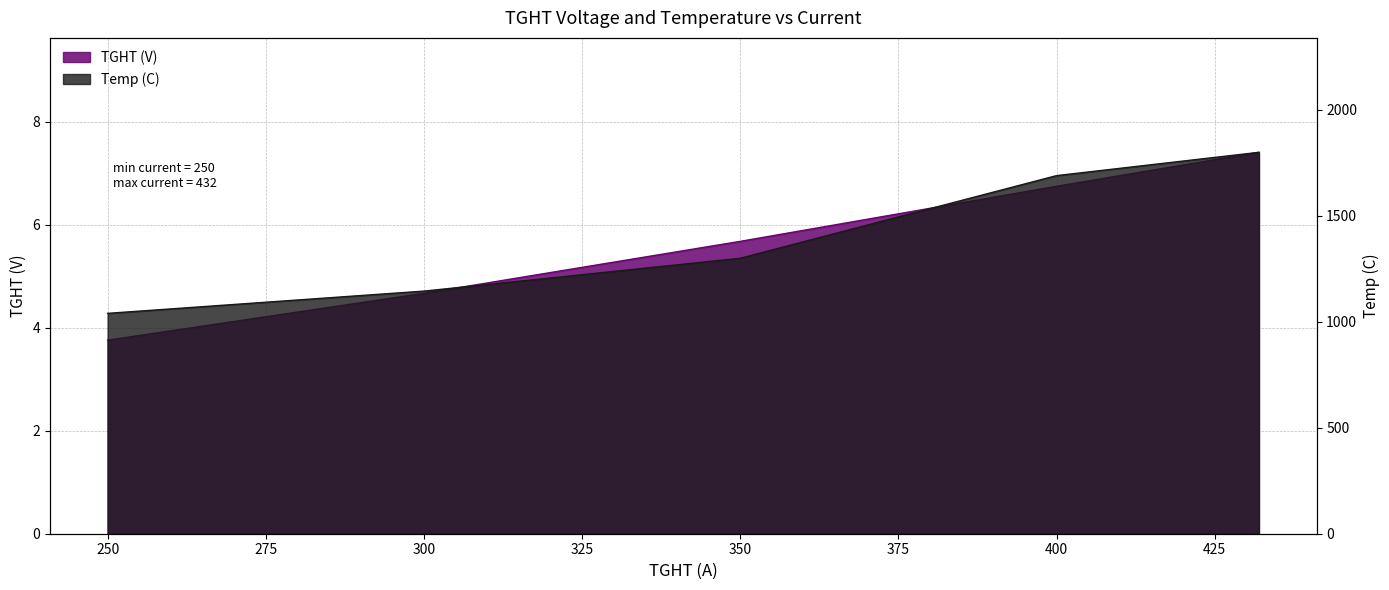

Which series has the largest range (max minus min)?

Temp (C)